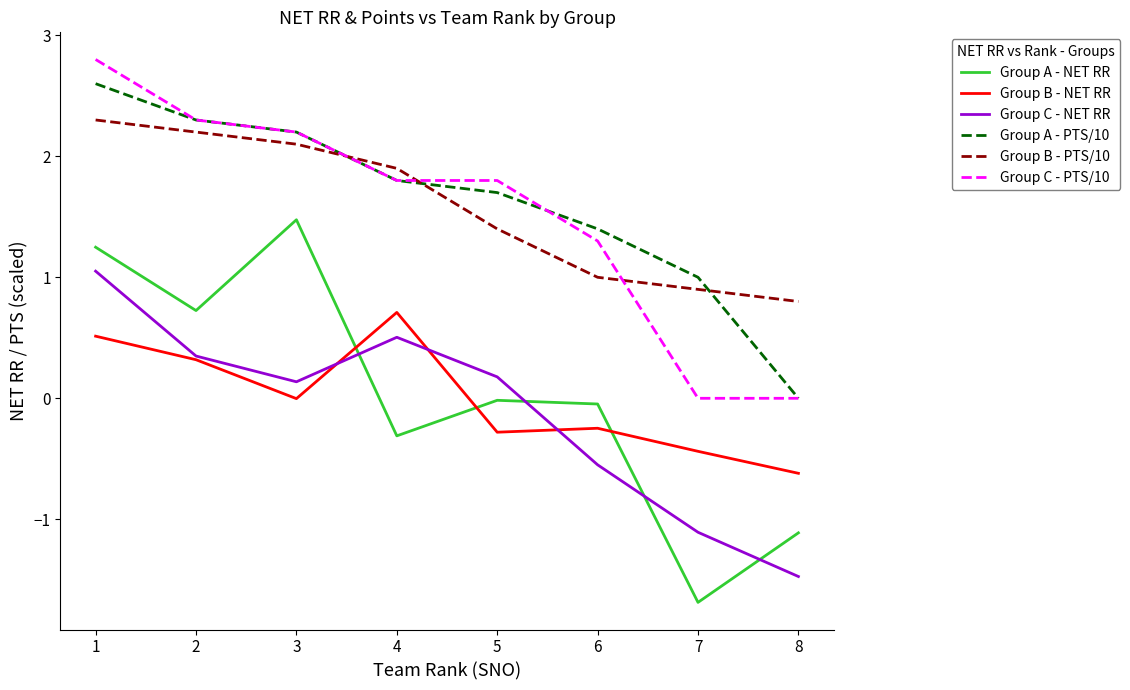

Is the value of Group A - NET RR at 3 greater than the value of Group A - PTS/10 at 1?

No